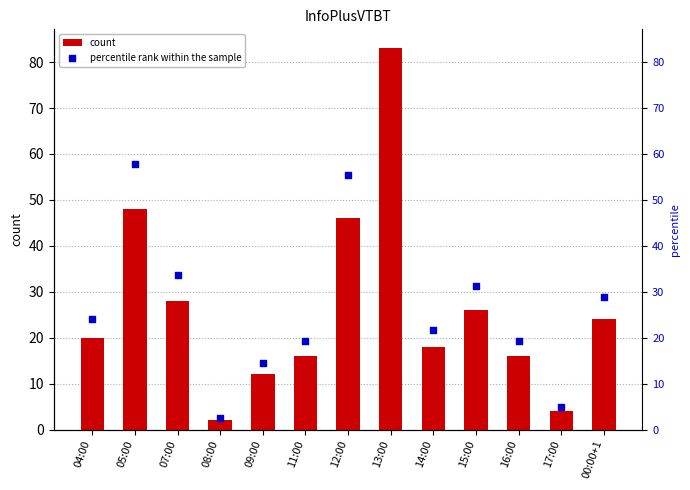

What are all the series names shown in the legend?

count, percentile rank within the sample